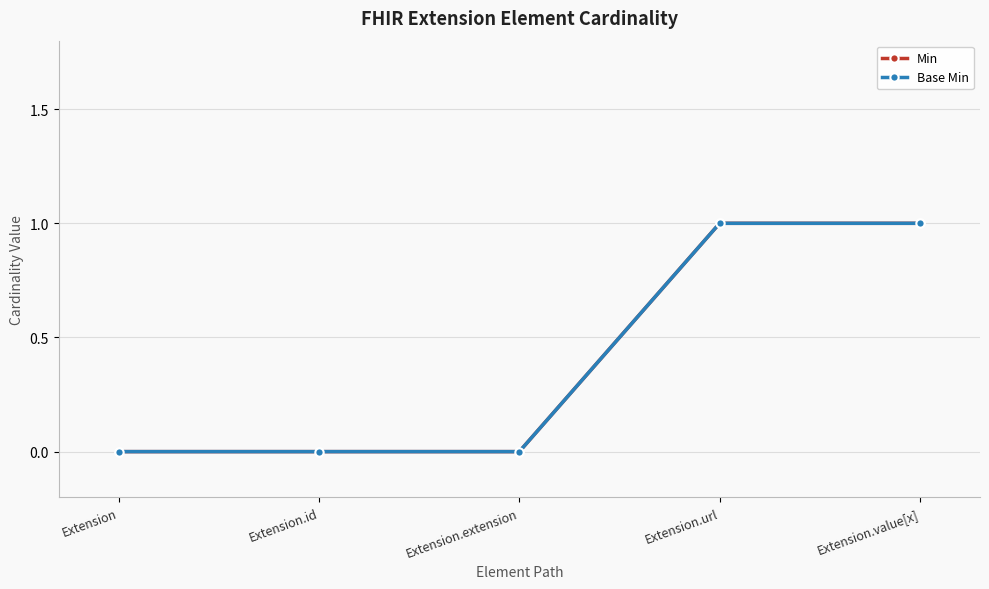

What are all the series names shown in the legend?

Min, Base Min